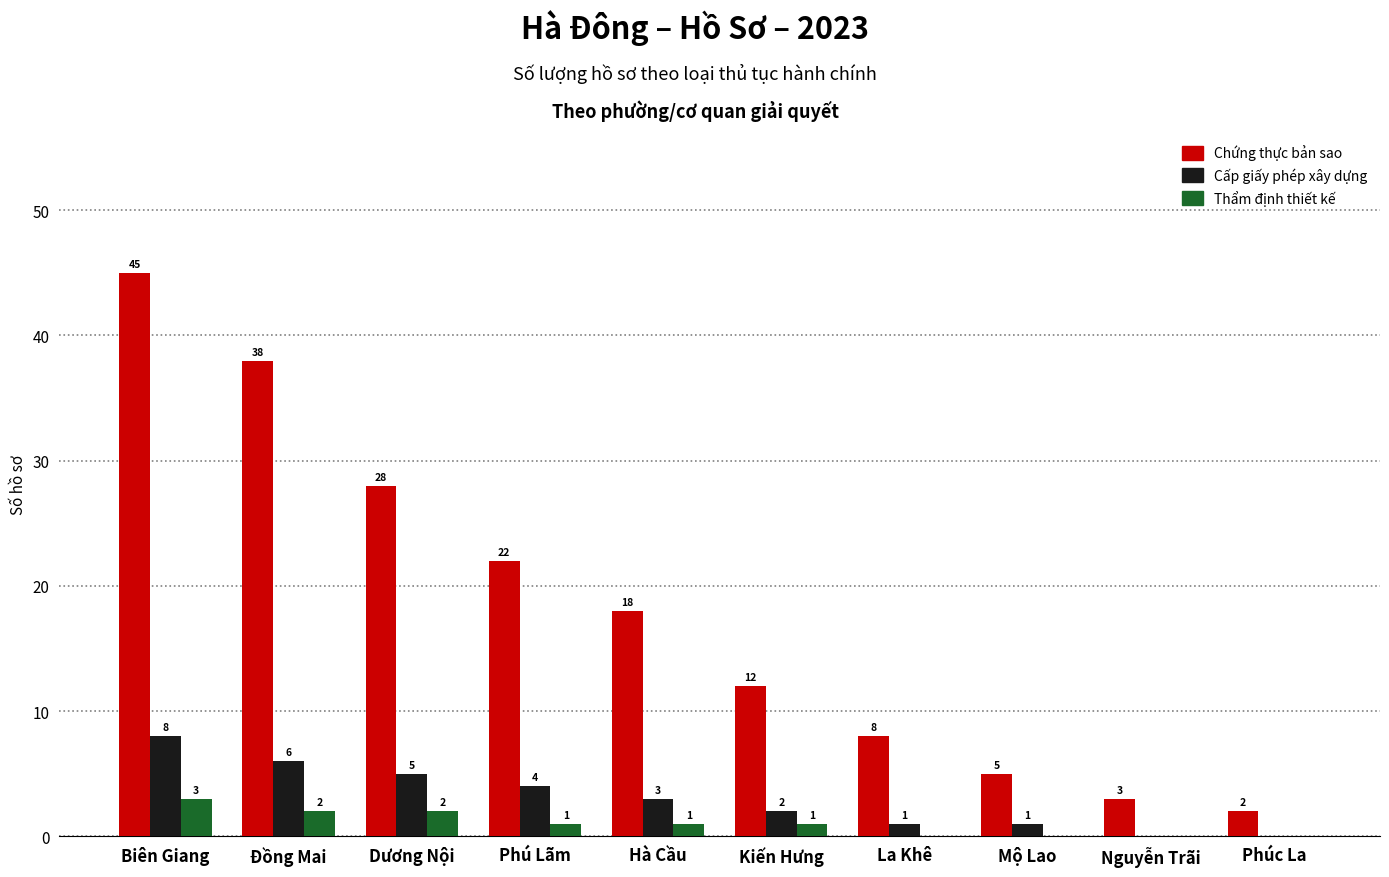

What are all the series names shown in the legend?

Chứng thực bản sao, Cấp giấy phép xây dựng, Thẩm định thiết kế